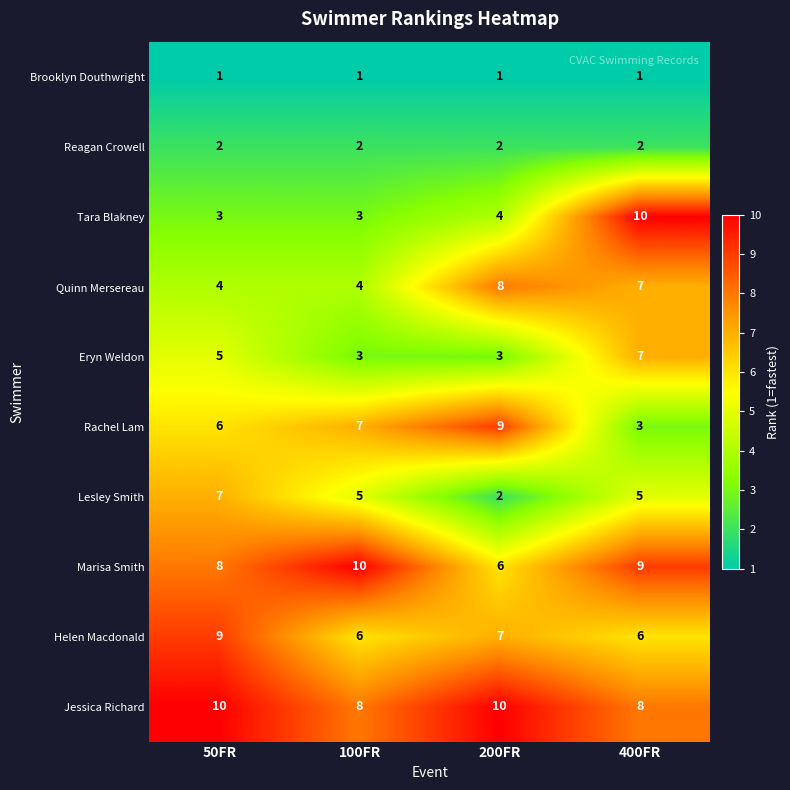

Is the value of Reagan Crowell at 100FR greater than the value of Jessica Richard at 100FR?

No